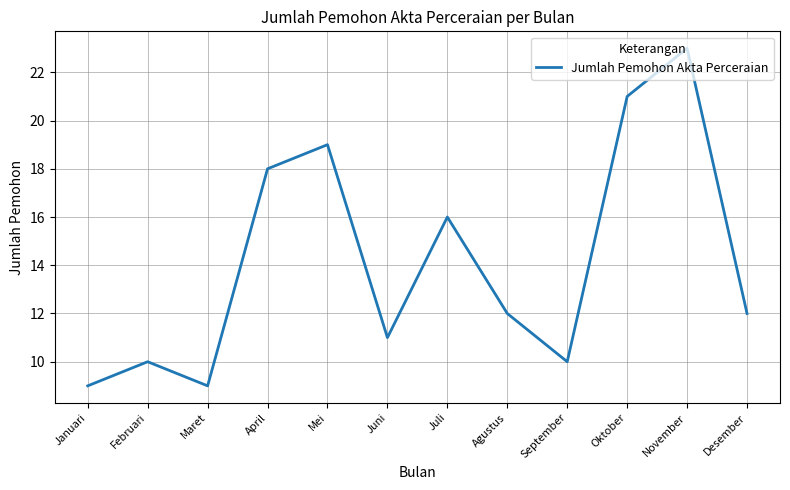

The chart shows a value of 14 at Maret. True or false?

False